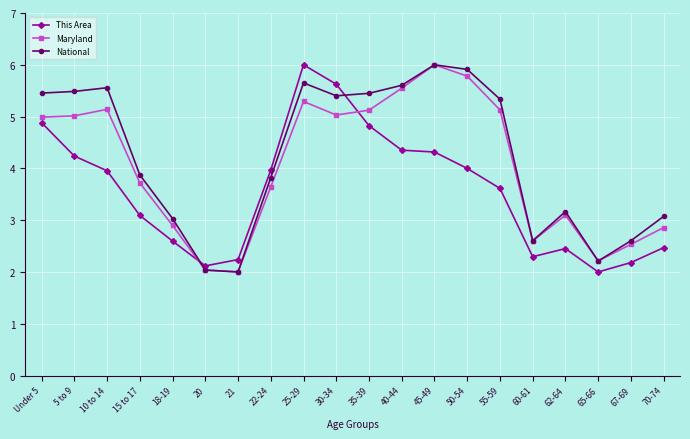

What is the spread (max minus min) of values at 65-66?

0.2